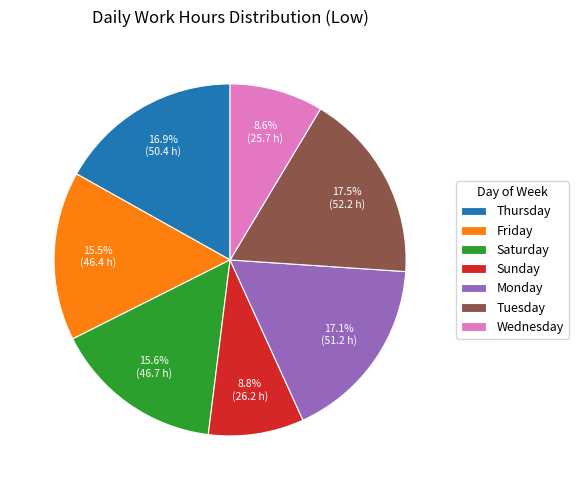

Is Sunday the majority of the pie?

No